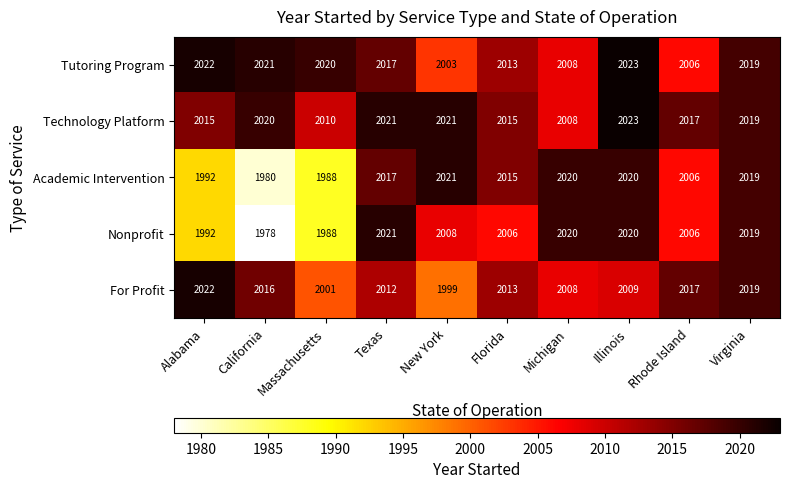

At how many categories does at least one series exceed 1984?

10